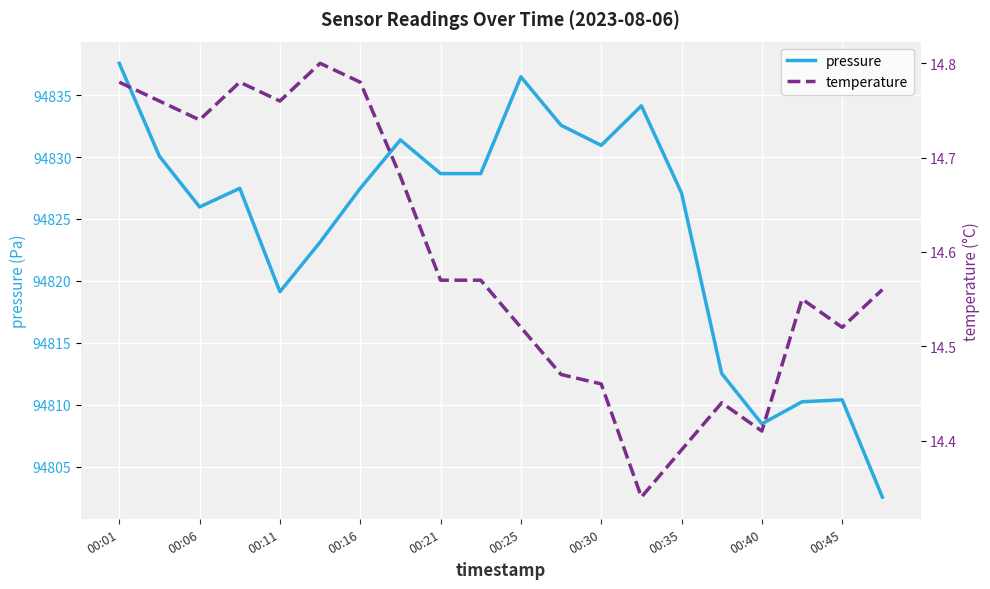

What is the minimum value for pressure?

94802.6